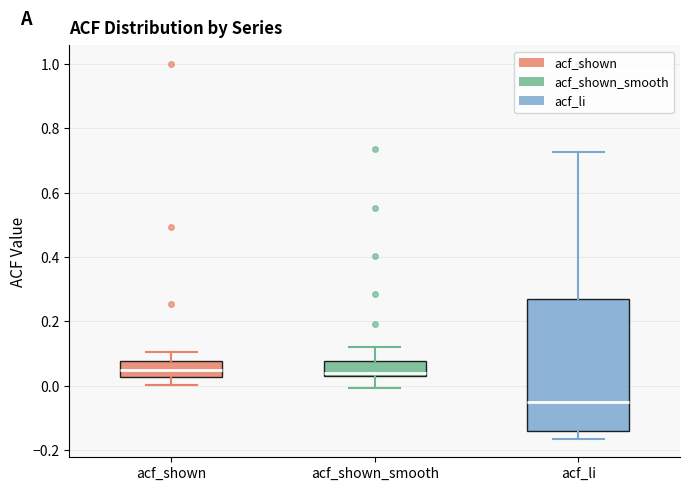

Reading left to right, read every box against the y-axis: the position of its median line, the range the box covers, and the ends of its whiskers. The values are not printed on the chart, so give them approximately, as read against the axis.

acf_shown: median 0.04, box 0.02 to 0.08, whiskers 0.00 to 0.10
acf_shown_smooth: median 0.04 (just above the box's lower edge), box 0.04 to 0.08, whiskers 0.00 to 0.12
acf_li: median -0.06, box -0.14 to 0.26, whiskers -0.16 to 0.72